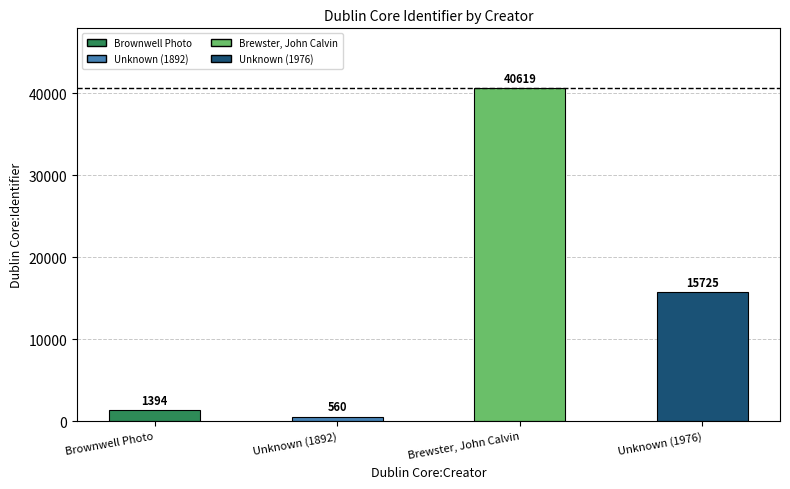

Which has a higher value, Brownwell Photo or Unknown (1892)?

Brownwell Photo